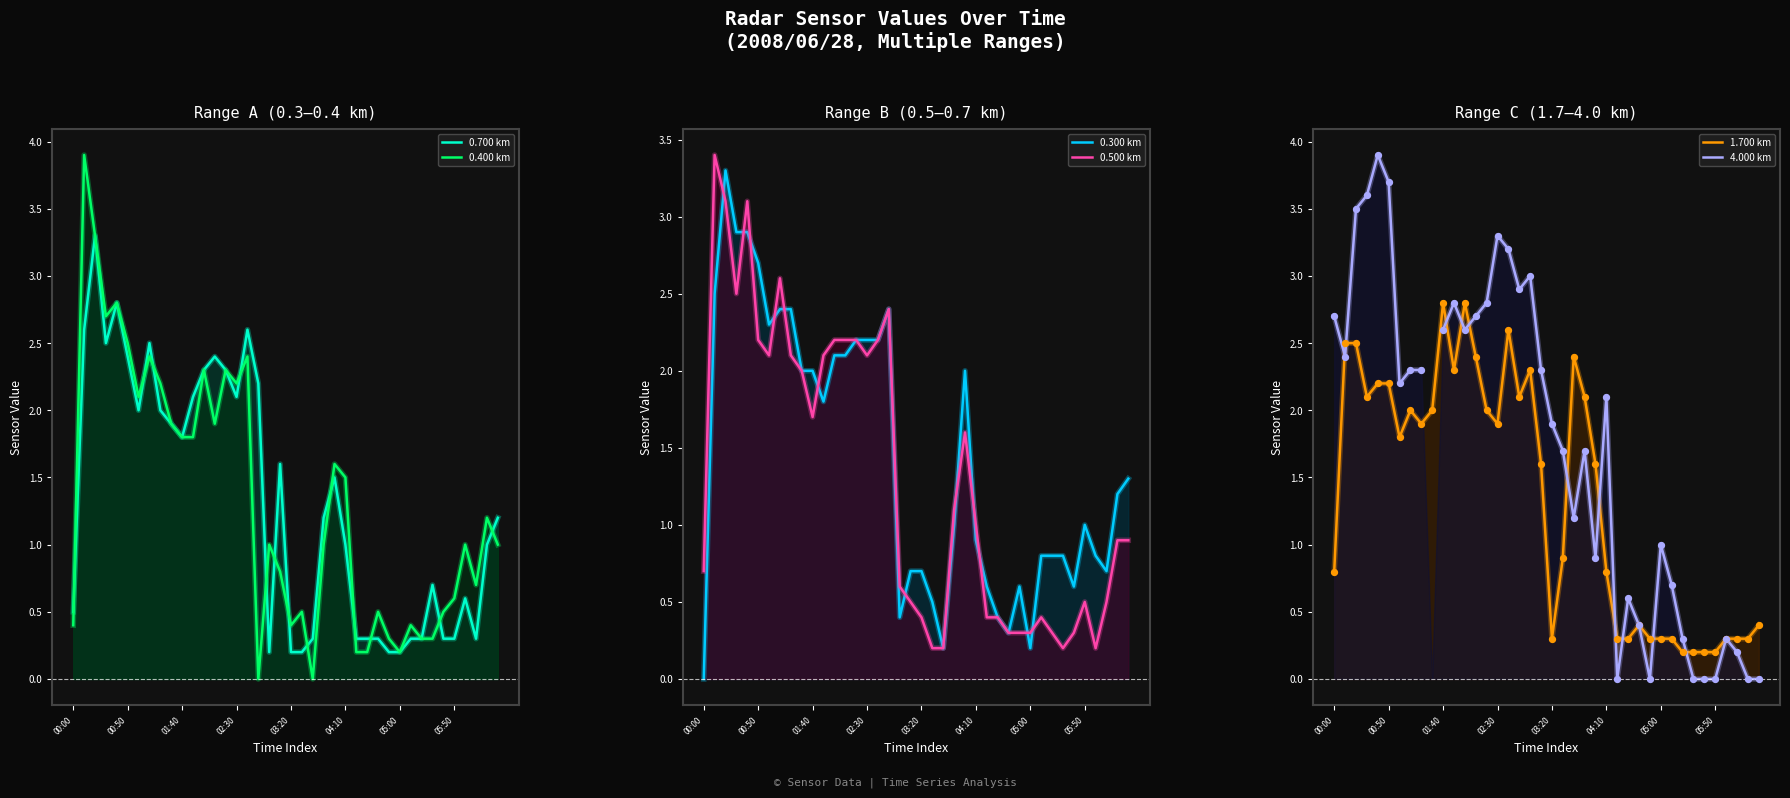

Which series reaches the maximum Y coordinate?

0.400 km